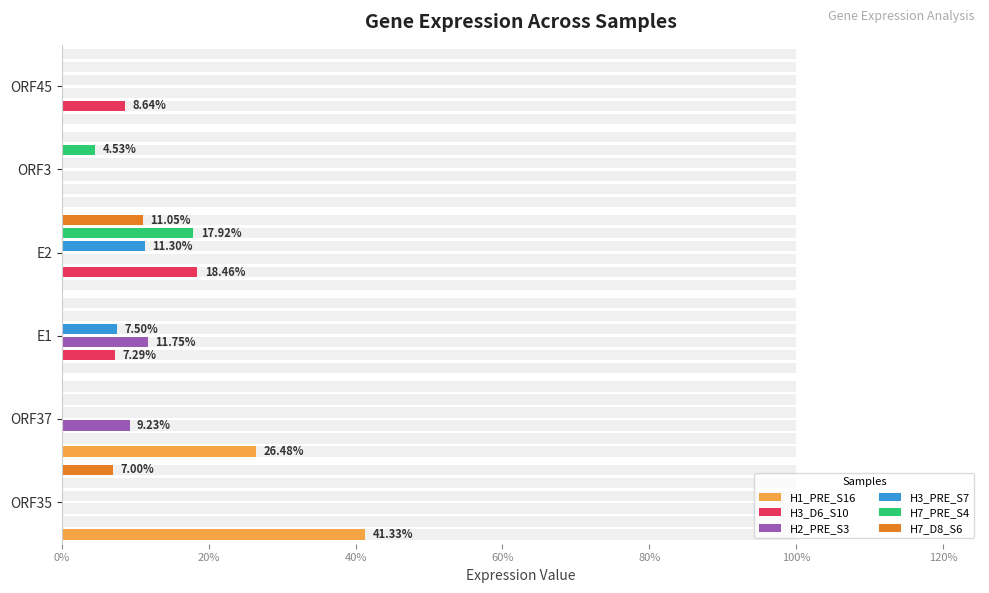

How many groups of bars are there?

6